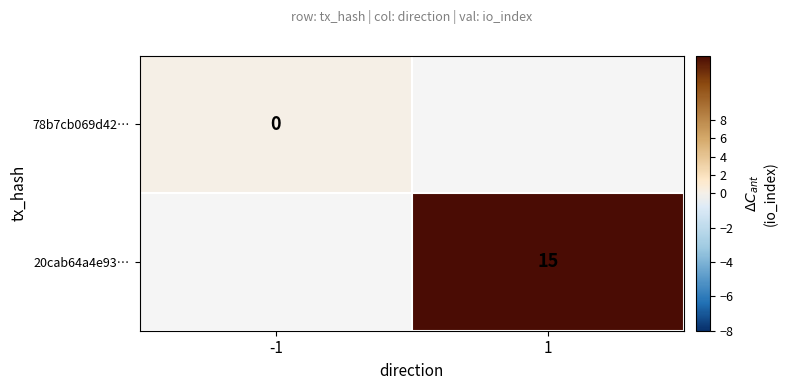

Rank the categories by 20cab64a4e93… value from highest to lowest.

-1, 1